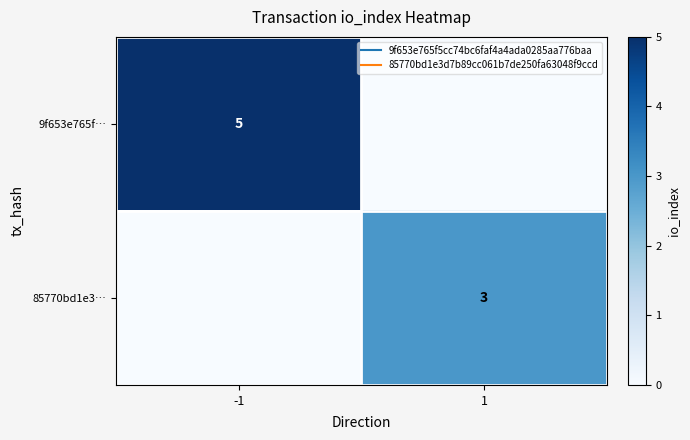

Between -1 and 1, which is larger?

-1